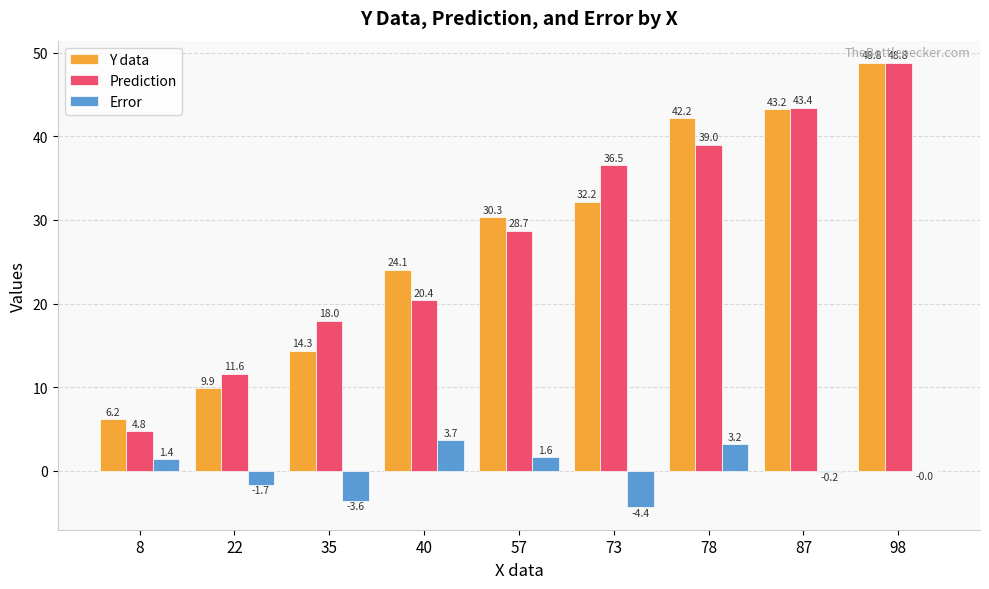

Between 35 and 87, which series saw the biggest shift?

Y data